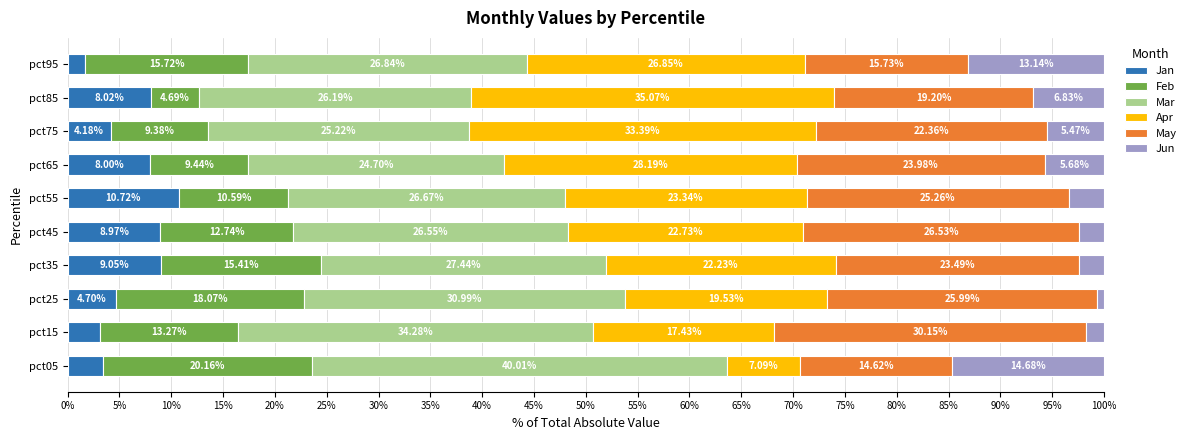

What is the average value of the Jan series?

6.2